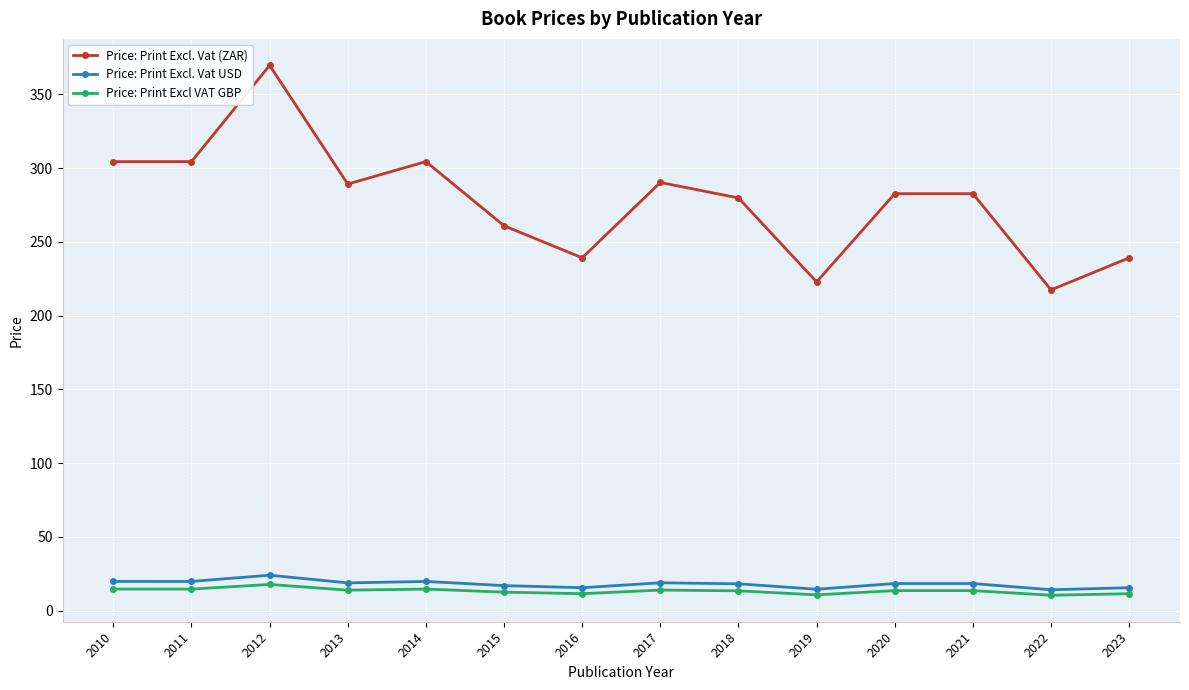

Is the value of Price: Print Excl. Vat (ZAR) at 2015 greater than the value of Price: Print Excl. Vat USD at 2020?

Yes